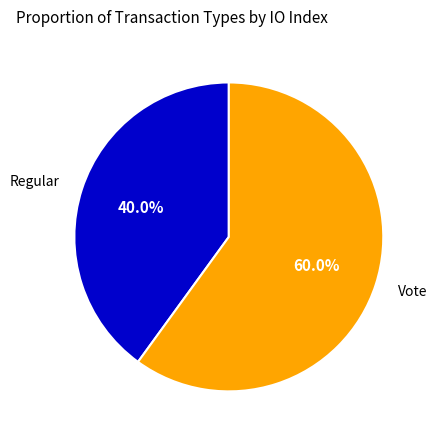

Rank the categories by value from highest to lowest.

Vote, Regular